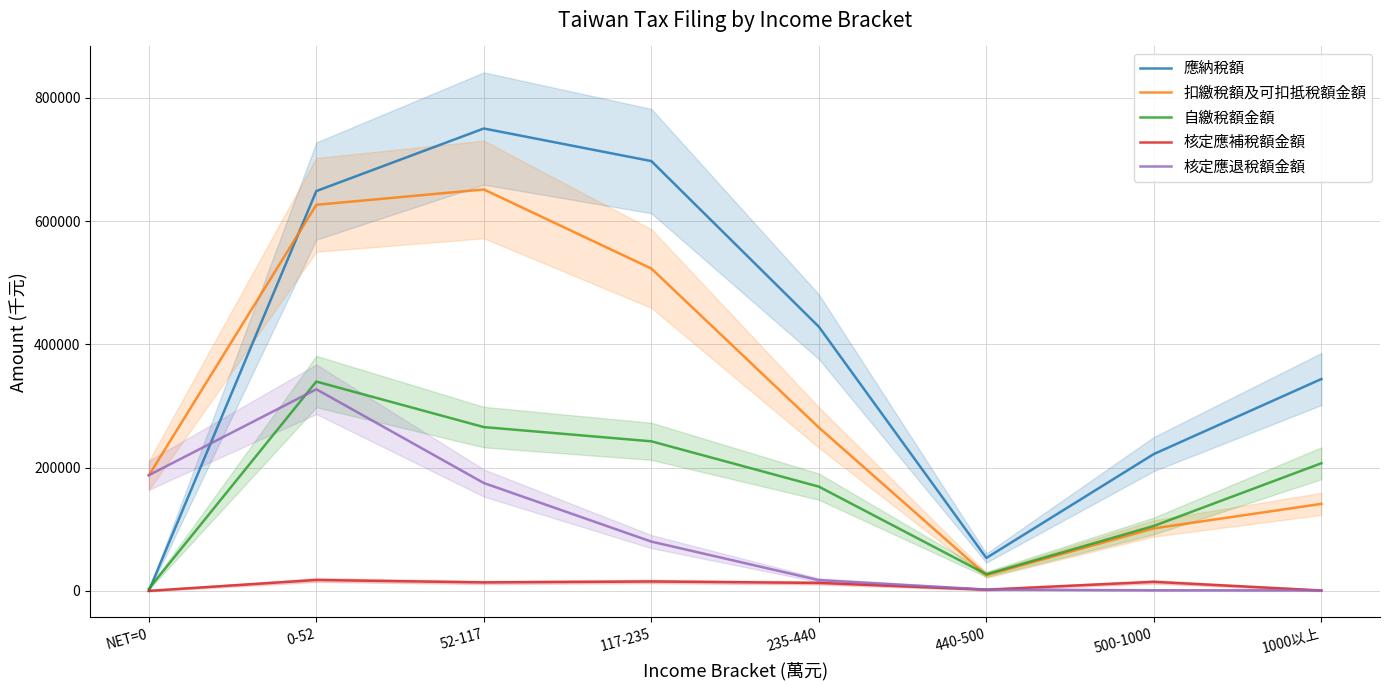

At how many categories does at least one series exceed 605602?

3